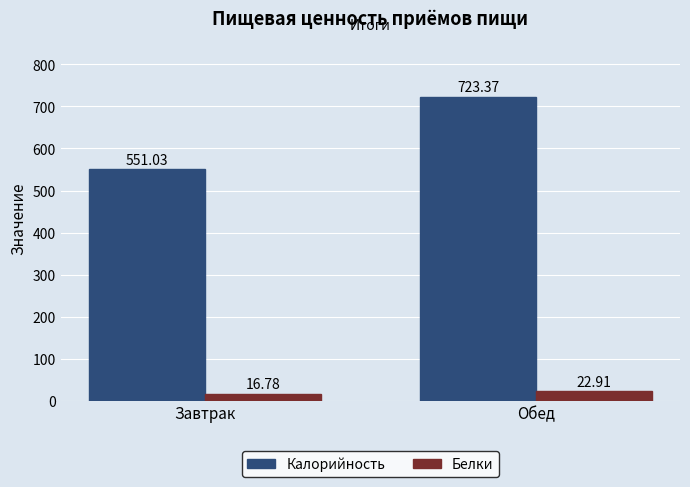

Does the chart contain any negative values?

No